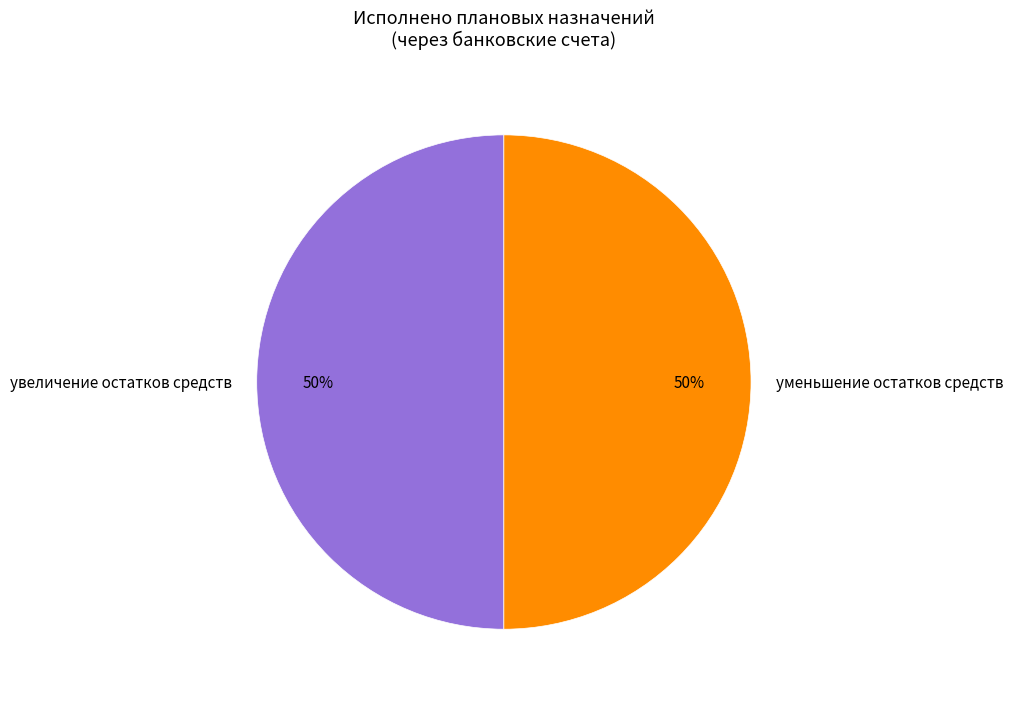

To the nearest percent, what is the average slice percentage?

50%